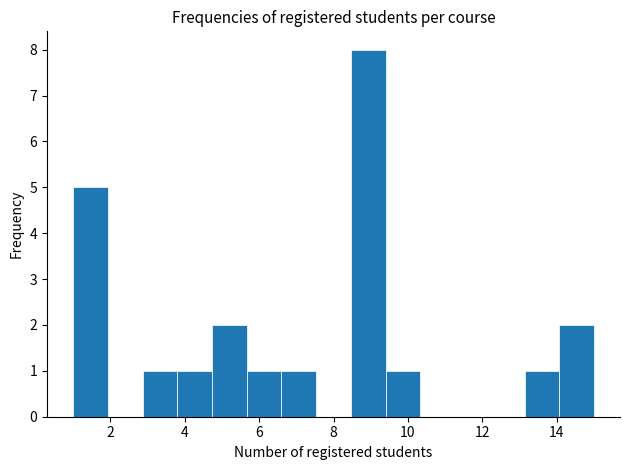

How tall is the bar that spans 13.2 to 14.0 on the x-axis? Neither the bar edges nor the heights are printed on the chart, so give them approximately, as read against the axes.

1